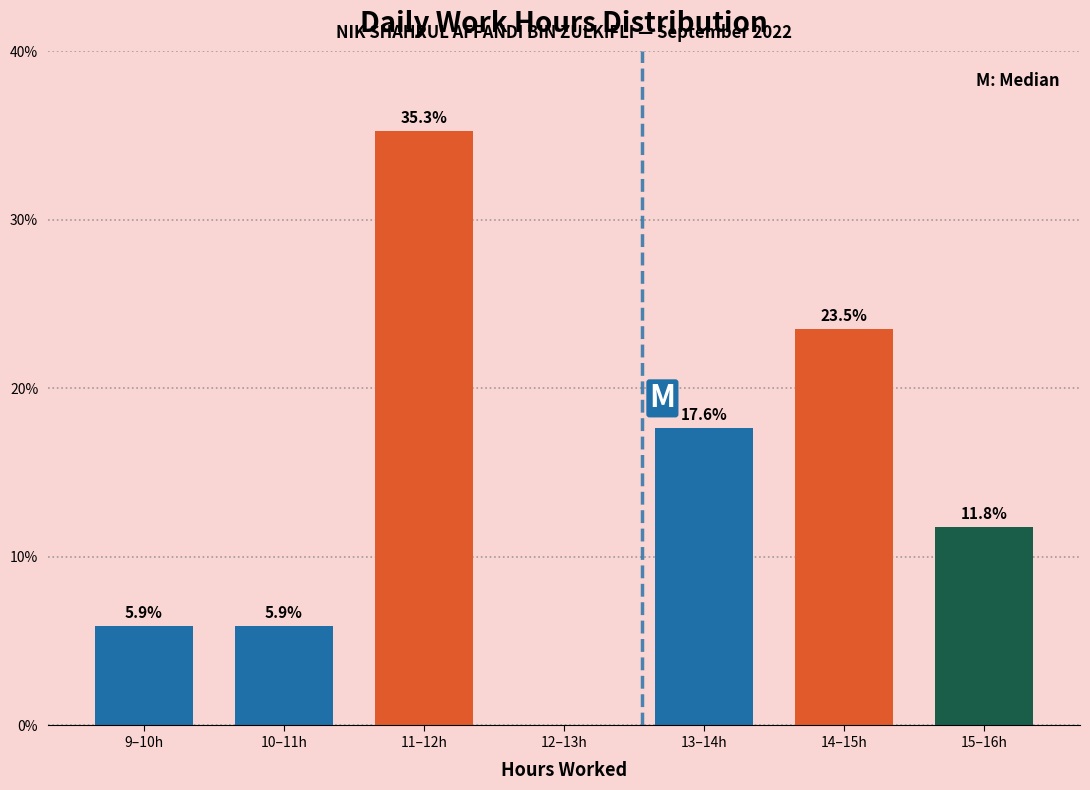

Reading left to right, transcribe all the data shown in this chart.

9–10h=5.9	10–11h=5.9	11–12h=35.3	12–13h=0.0	13–14h=17.6	14–15h=23.5	15–16h=11.8